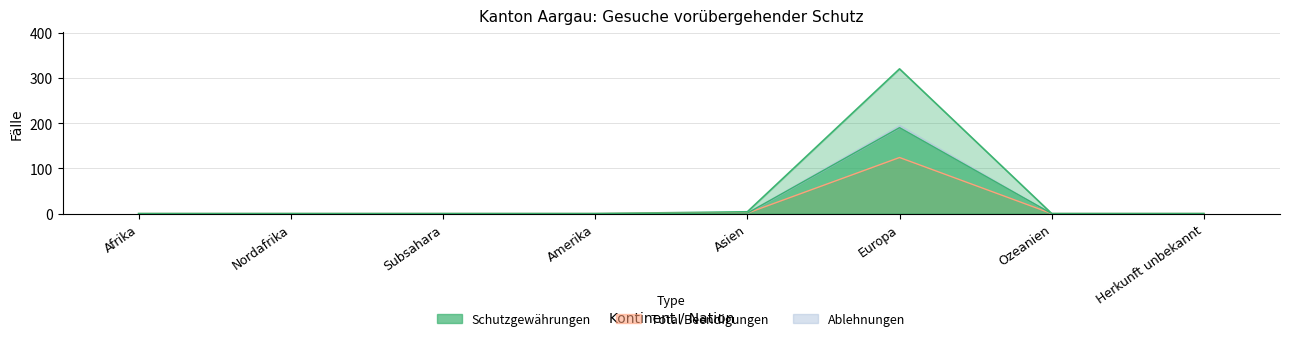

Which series has the widest spread of values?

Schutzgewährungen